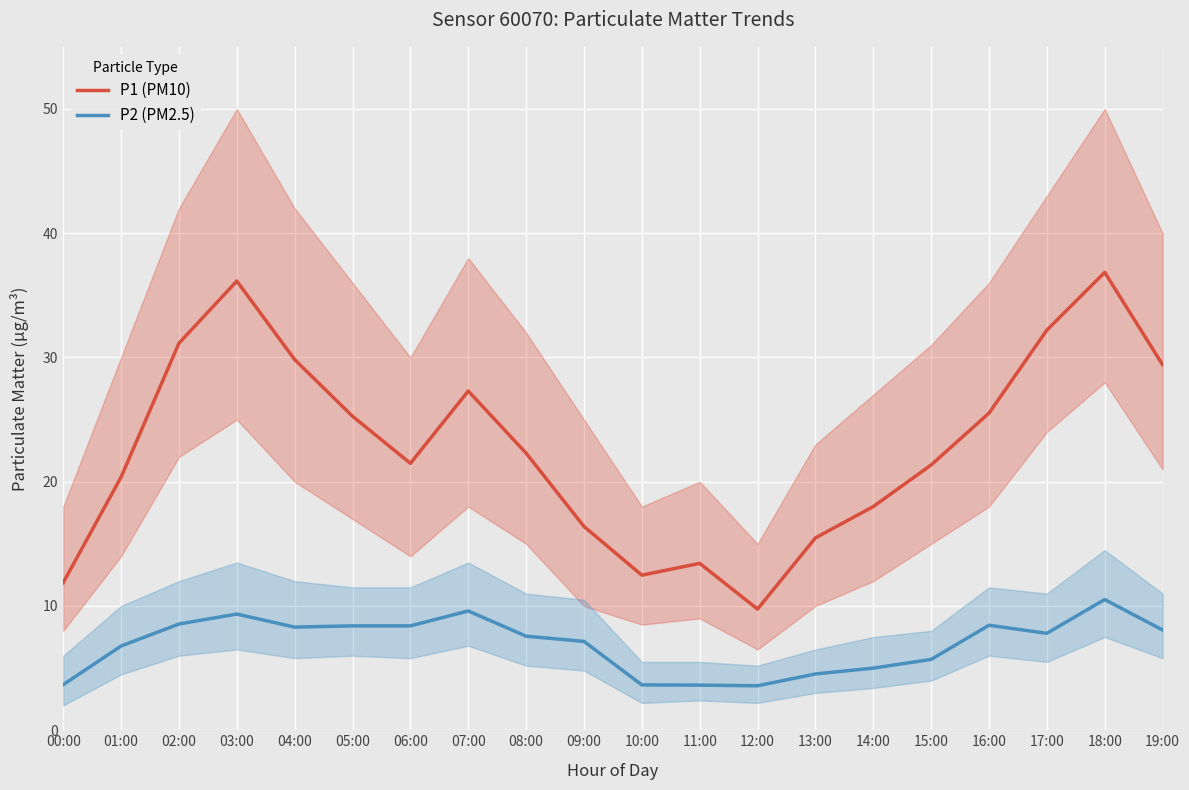

The P1 (PM10) series shows 22.3 at 08:00. True or false?

True